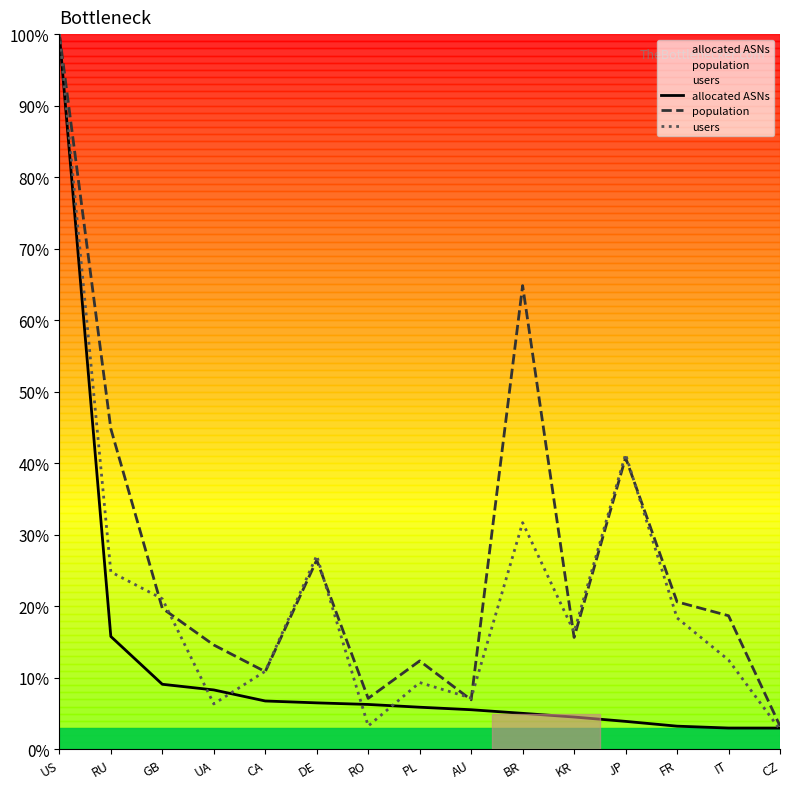

Rank the series at RO from highest to lowest value.

population, allocated ASNs, users